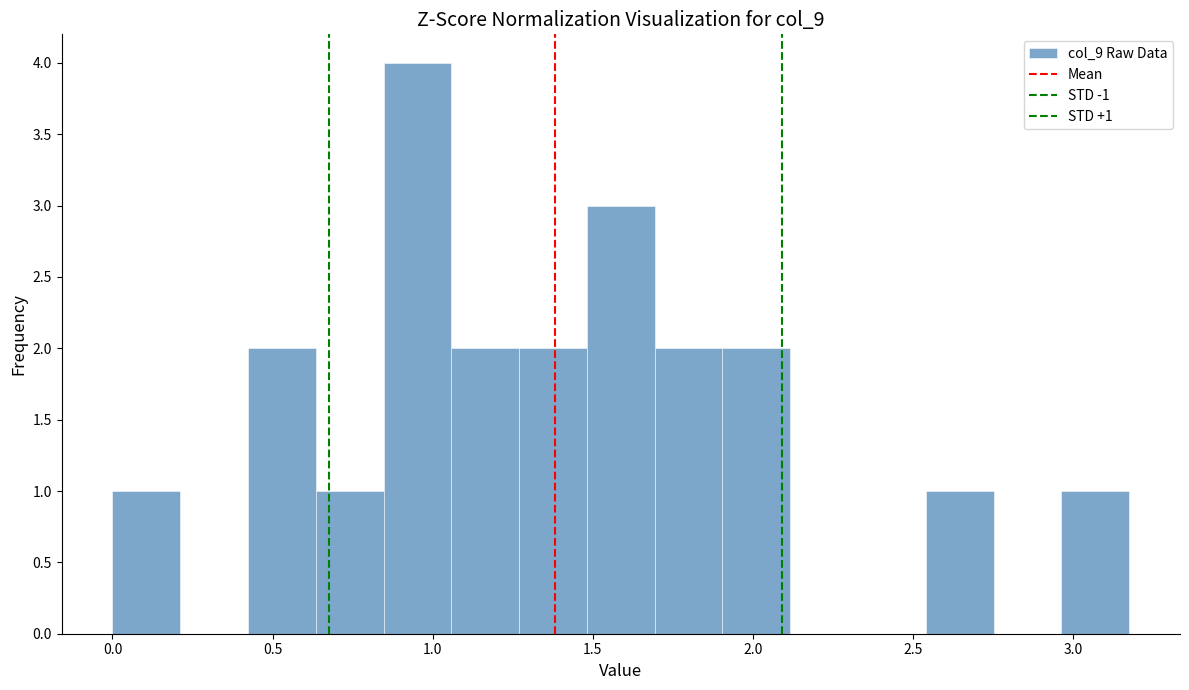

Over which range of the x-axis is the bar tallest?

0.85 to 1.05